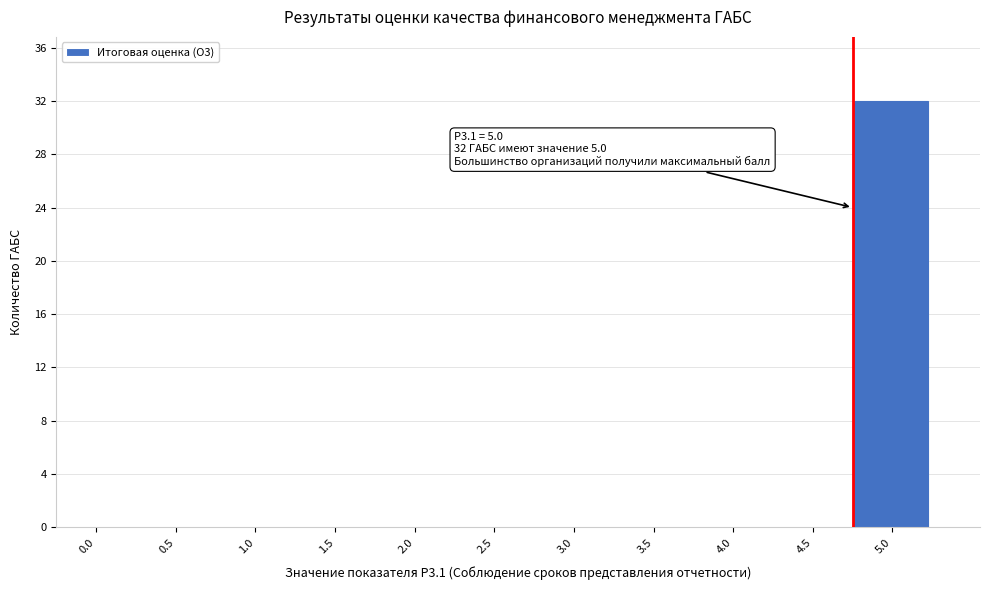

Reading left to right, transcribe all the data shown in this chart.

0.0=0	0.5=0	1.0=0	1.5=0	2.0=0	2.5=0	3.0=0	3.5=0	4.0=0	4.5=0	5.0=32